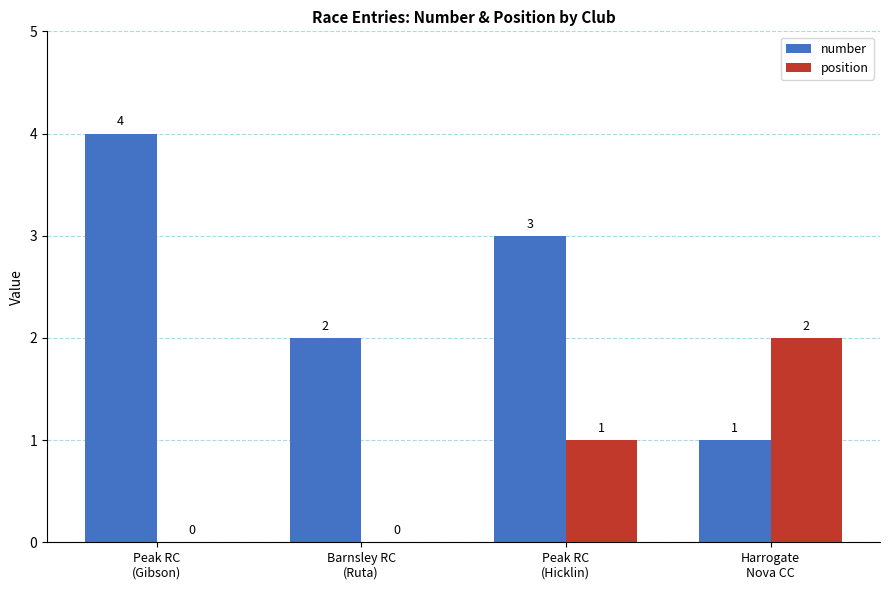

Which series has the largest total across all categories?

number